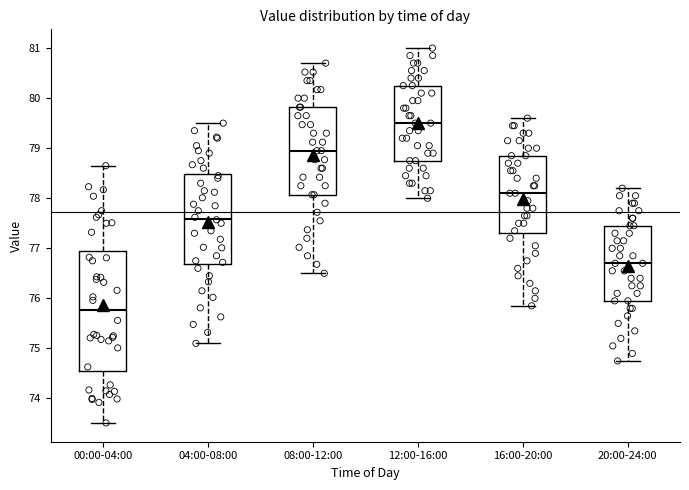

Reading left to right, read every box against the y-axis: the position of its median line, the range the box covers, and the ends of its whiskers. The values are not printed on the chart, so give them approximately, as read against the axis.

00:00-04:00: median 75.8, box 74.5 to 76.9, whiskers 73.5 to 78.7
04:00-08:00: median 77.6, box 76.7 to 78.5, whiskers 75.1 to 79.5
08:00-12:00: median 79.0, box 78.1 to 79.8, whiskers 76.5 to 80.7
12:00-16:00: median 79.5, box 78.8 to 80.3, whiskers 78.0 to 81.0
16:00-20:00: median 78.1, box 77.3 to 78.9, whiskers 75.9 to 79.6
20:00-24:00: median 76.7, box 76.0 to 77.5, whiskers 74.8 to 78.2